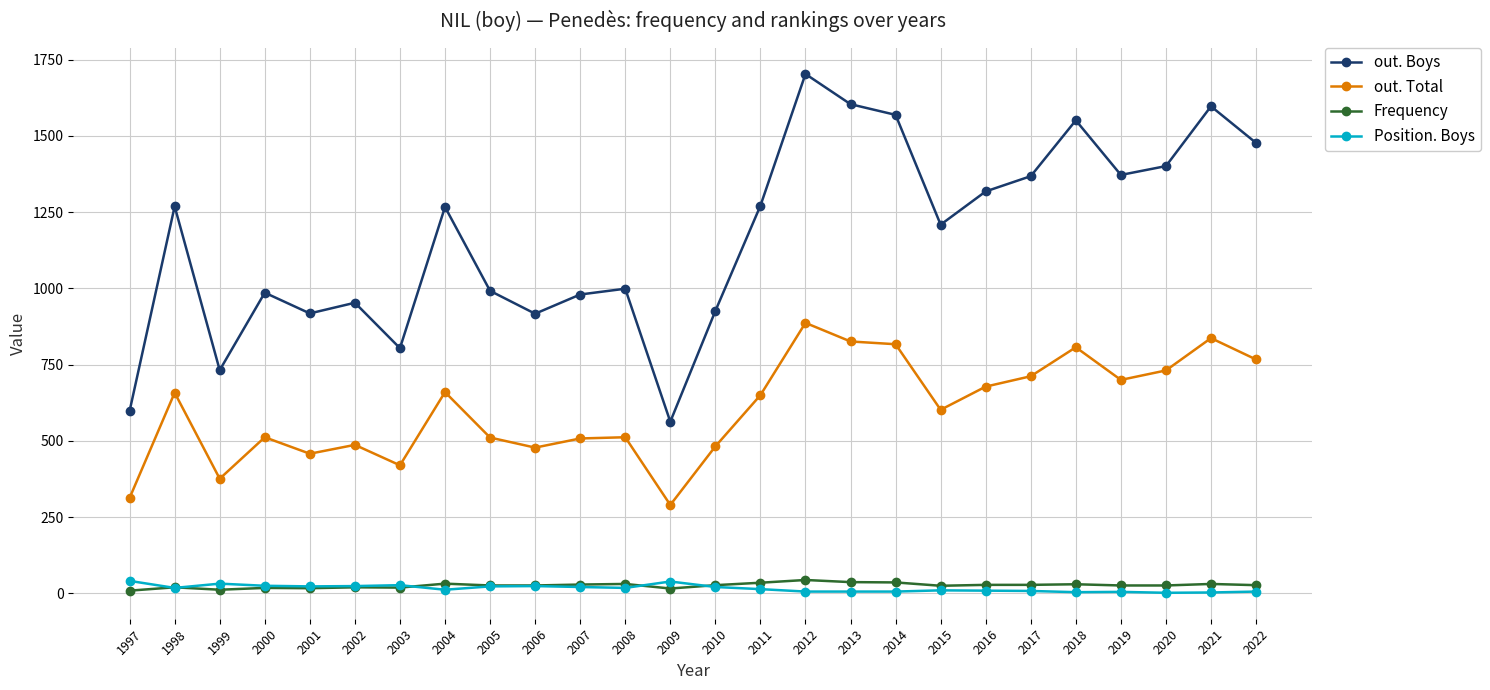

Does the chart display data point markers on the line(s)?

Yes